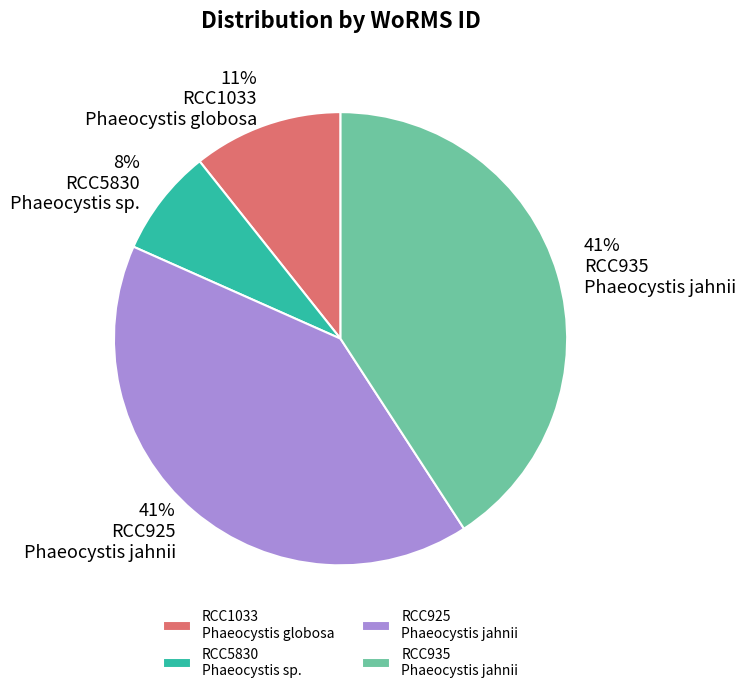

Which category has the smallest portion of the pie?

RCC5830 Phaeocystis sp.